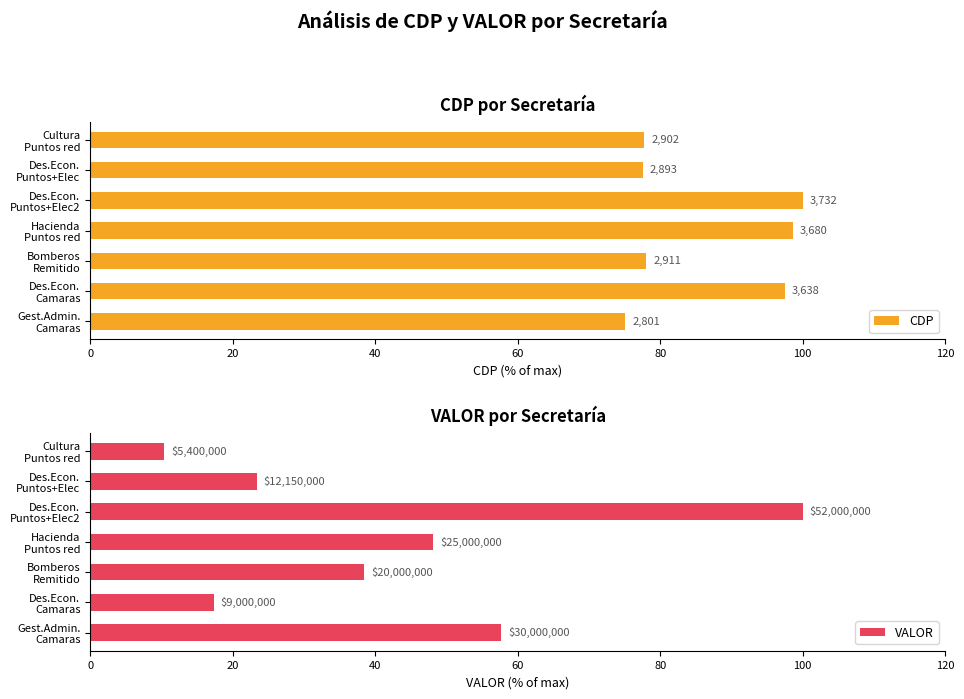

What is the minimum value for VALOR?

10.4